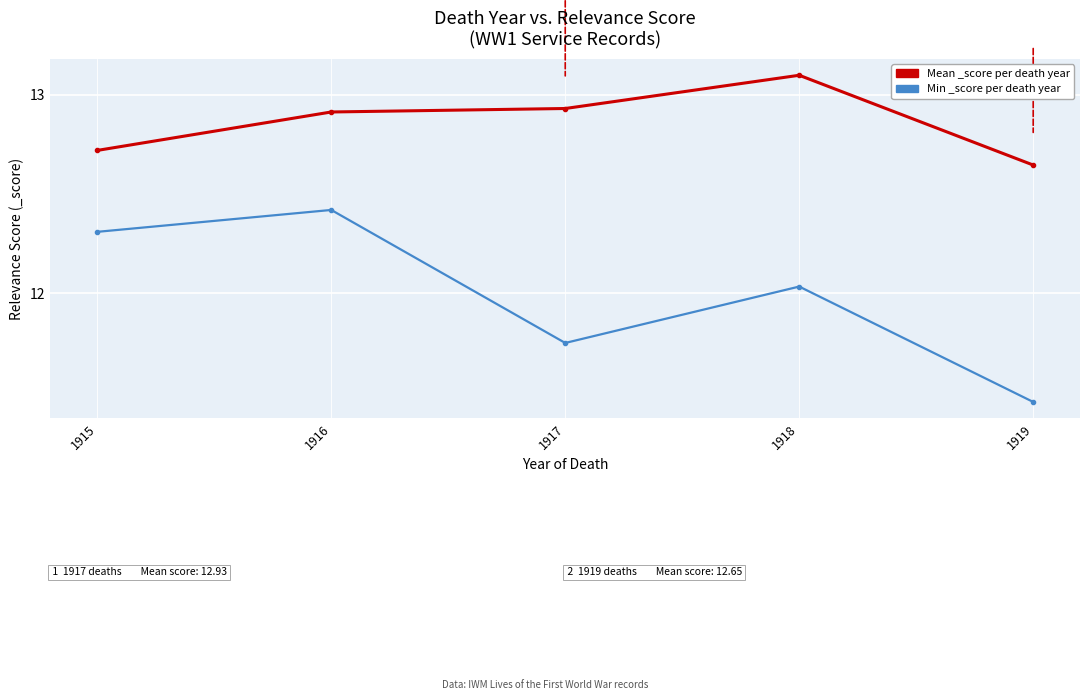

What is the value of the Min _score per death year point at the 1st from the left?

12.3